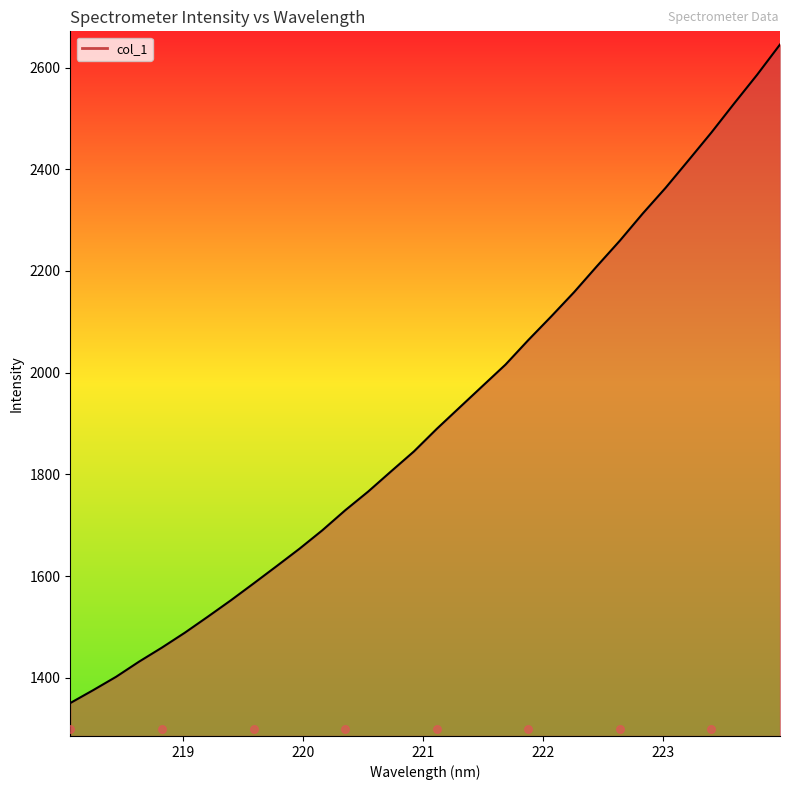

Approximately how many times larger is the value at 221.3083 compared to 219.9712?

1.2